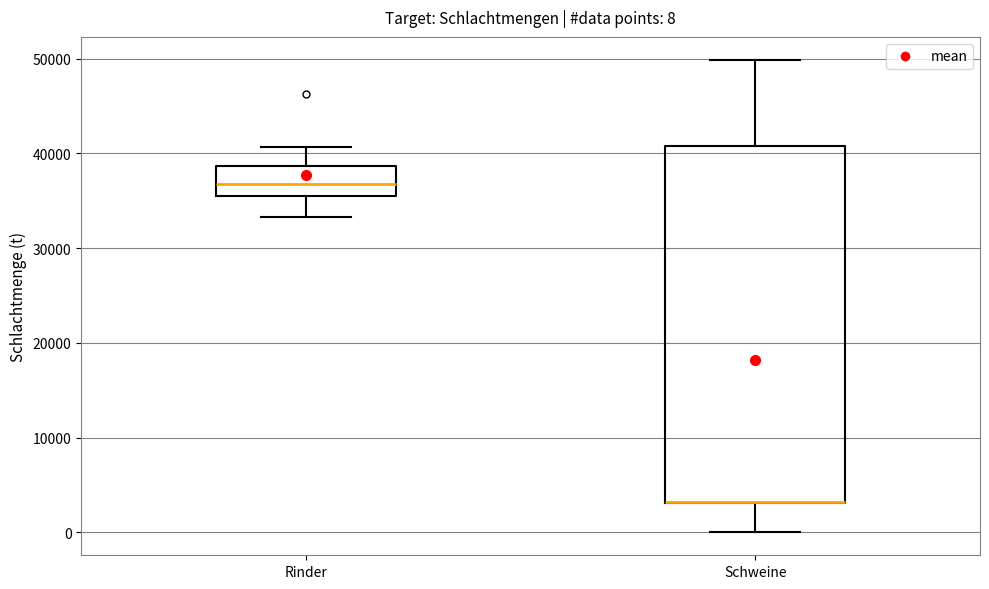

Comparing the boxes themselves (not the whiskers), which one is the tallest?

Schweine